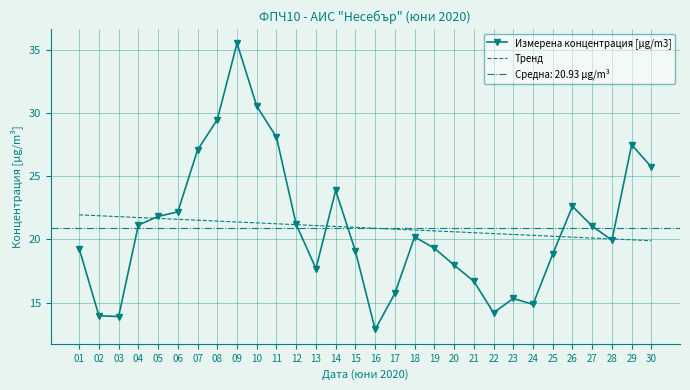

What is the value of the Тренд point at the 5th from the left?

21.7